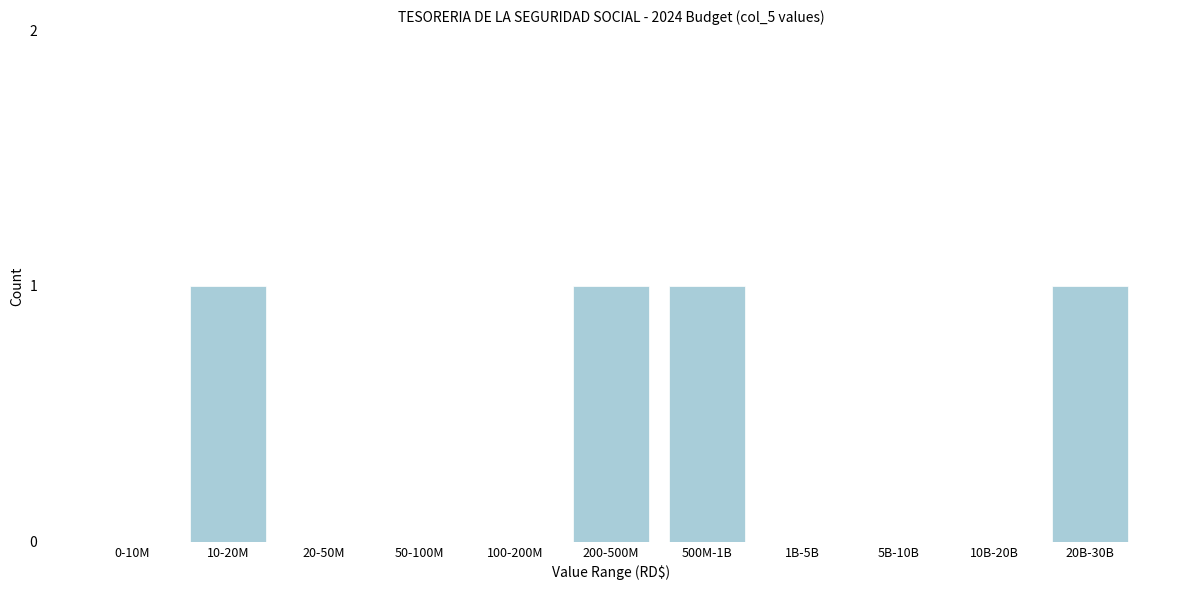

Reading left to right, extract all data points from this chart.

0-10M=0	10-20M=1	20-50M=0	50-100M=0	100-200M=0	200-500M=1	500M-1B=1	1B-5B=0	5B-10B=0	10B-20B=0	20B-30B=1